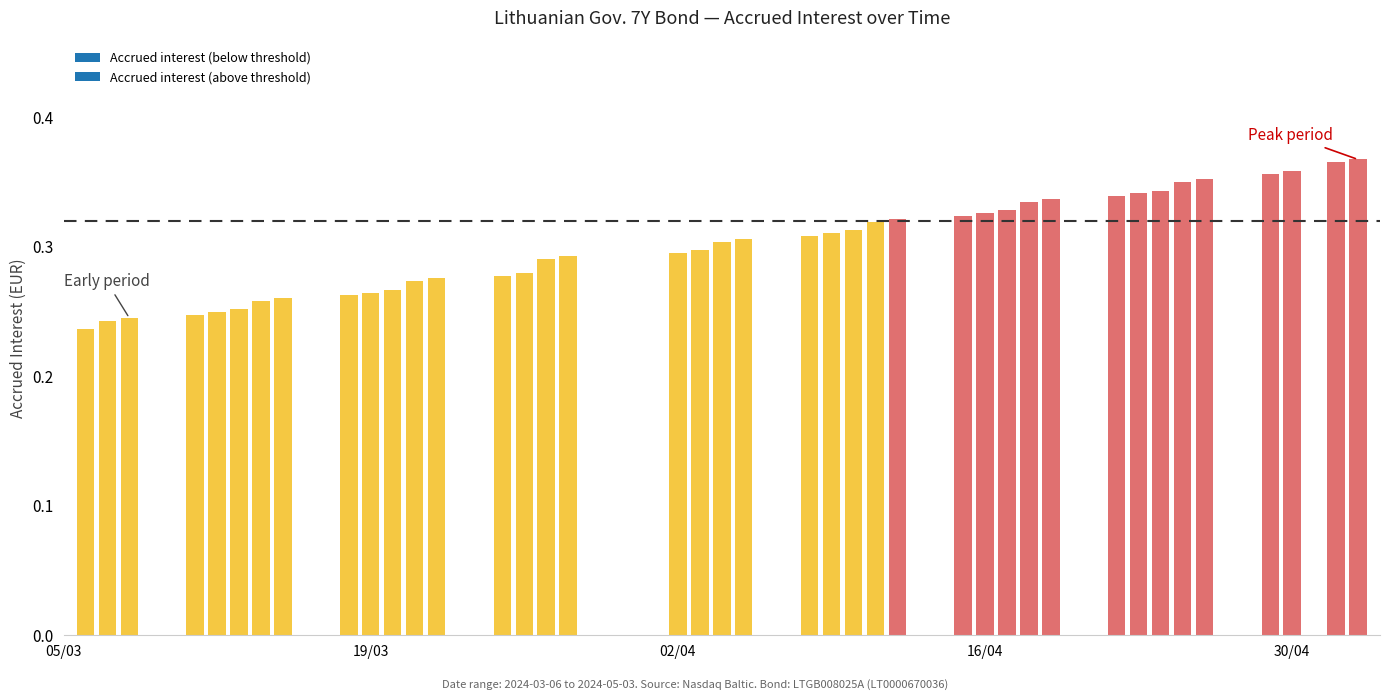

What is the minimum value shown in the chart?

0.2